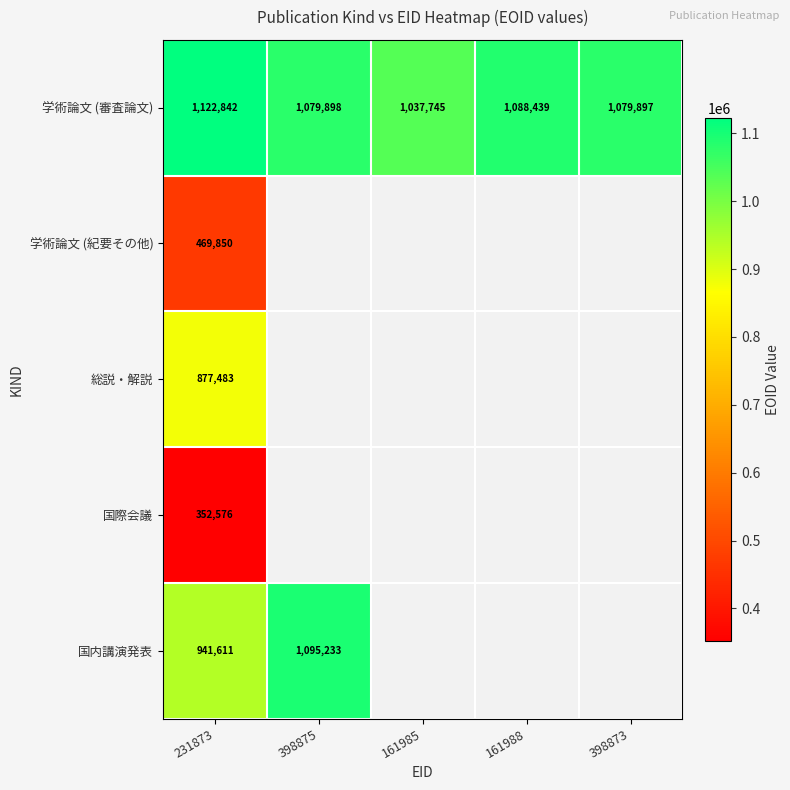

Where is 学術論文 (審査論文) nearest to the value 1080293?

398875